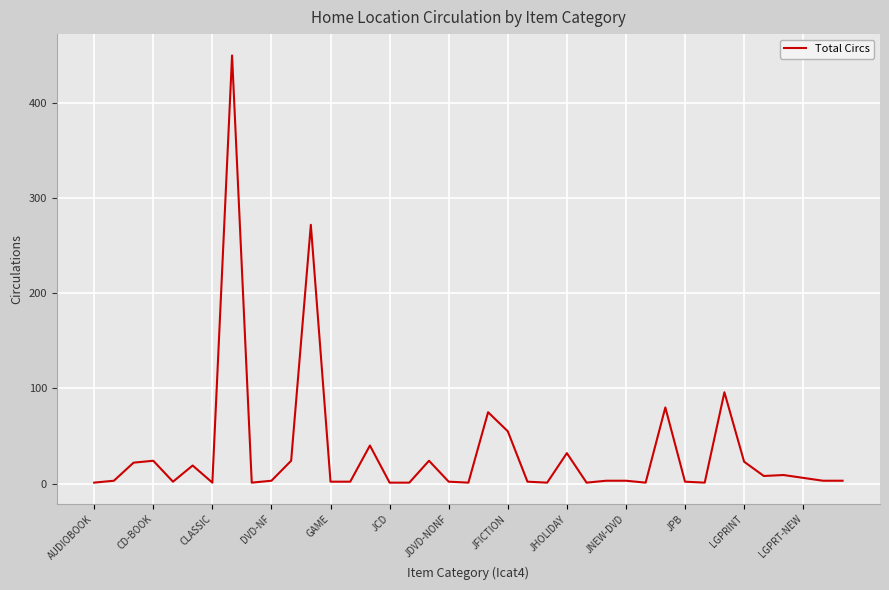

What is the difference between the maximum and minimum values?

449